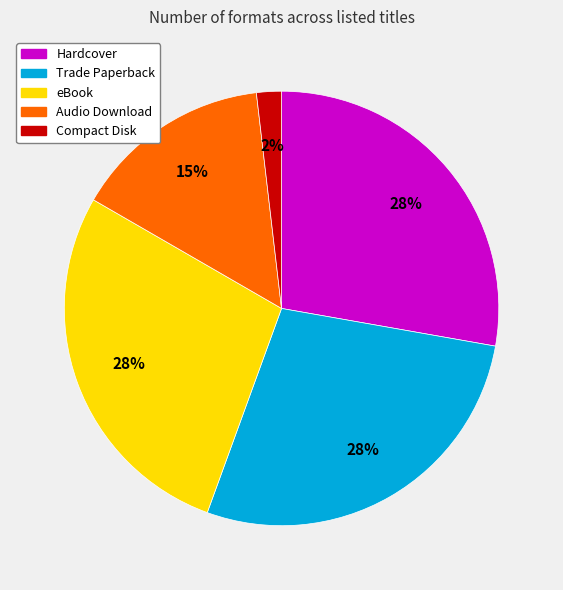

To the nearest percent, what is the difference between the largest and smallest slice percentages?

26%